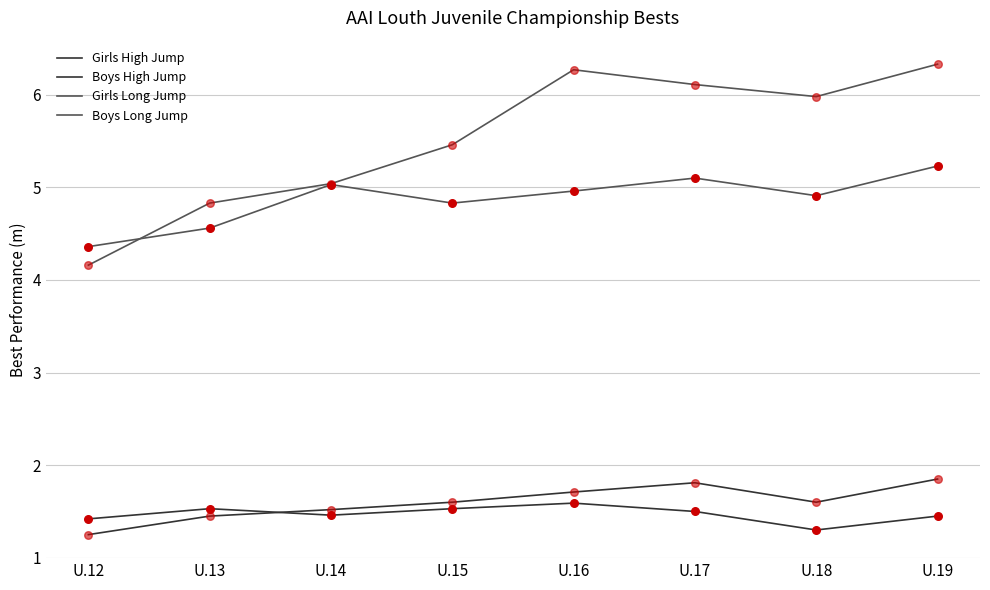

How many lines are shown in the chart?

4